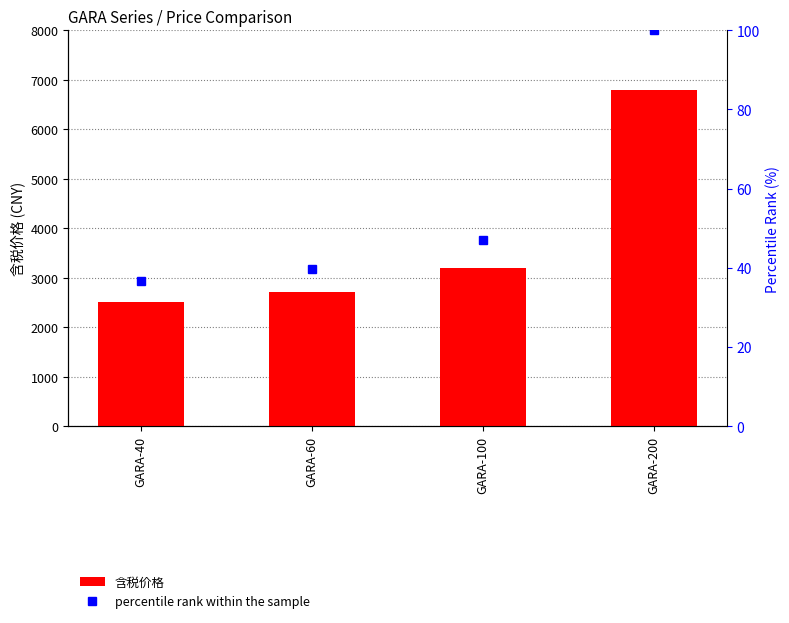

Is it true that percentile rank within the sample equals 17.7 at GARA-40?

False